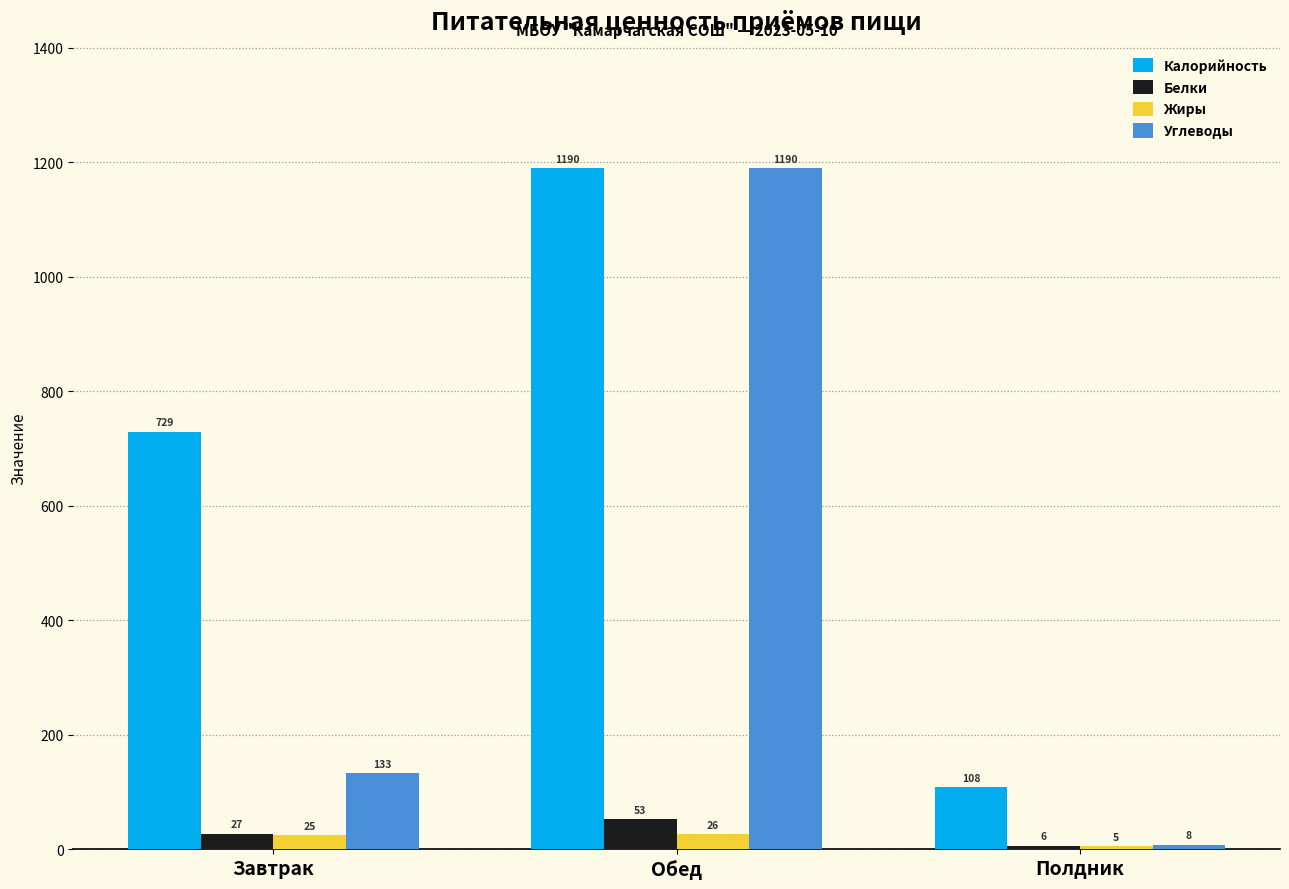

Are the bars grouped side by side (vs. stacked)?

Yes